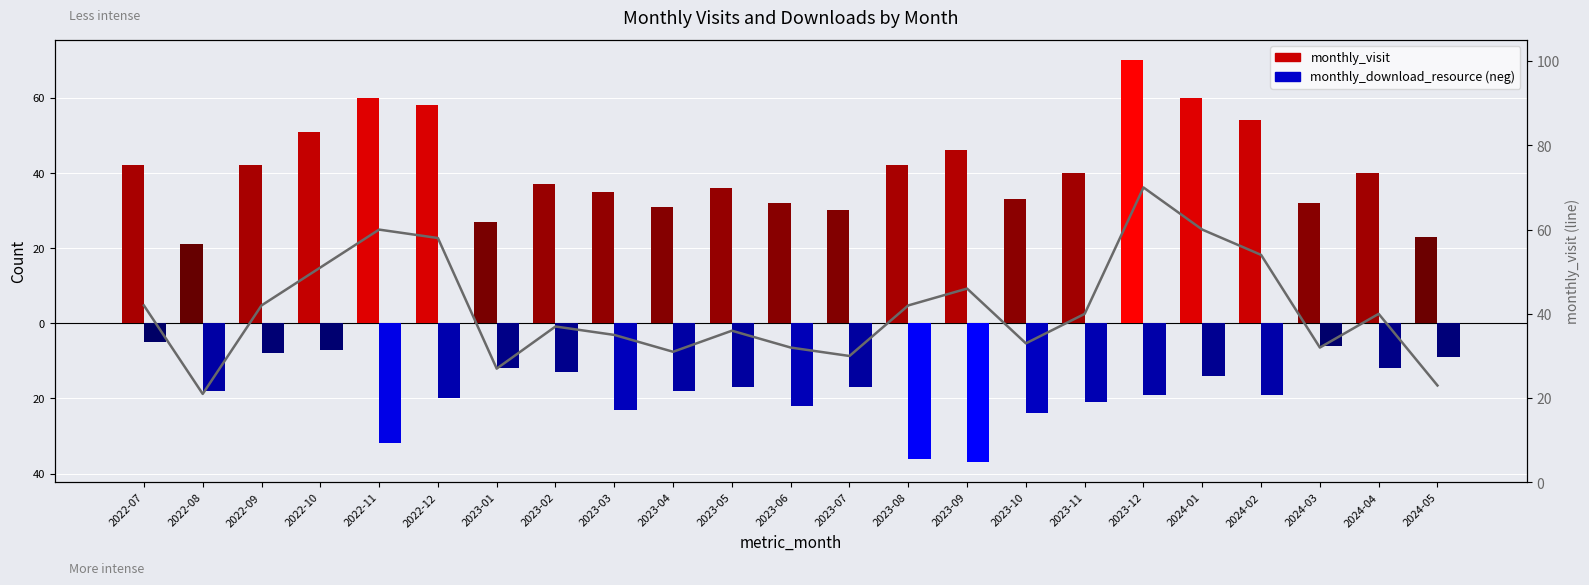

Does the chart contain stacked bars?

No